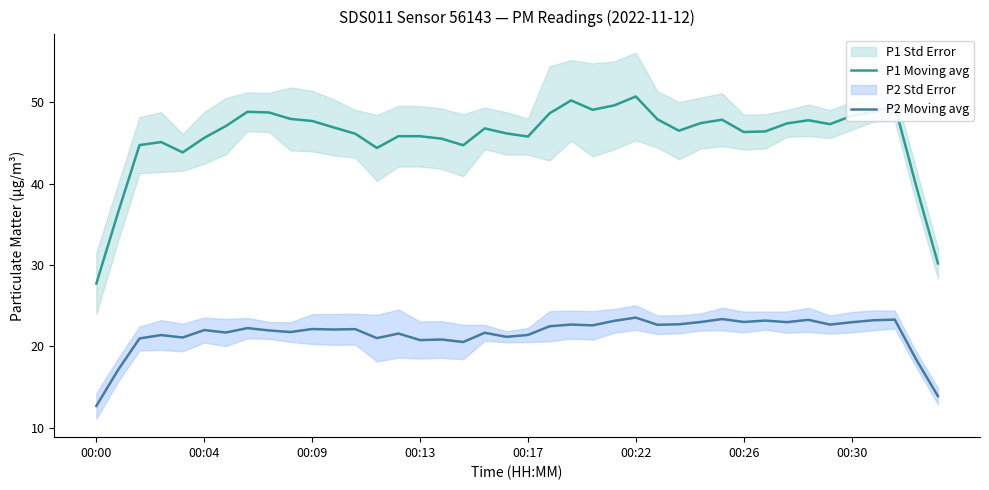

What is the maximum value shown in the chart?

50.7